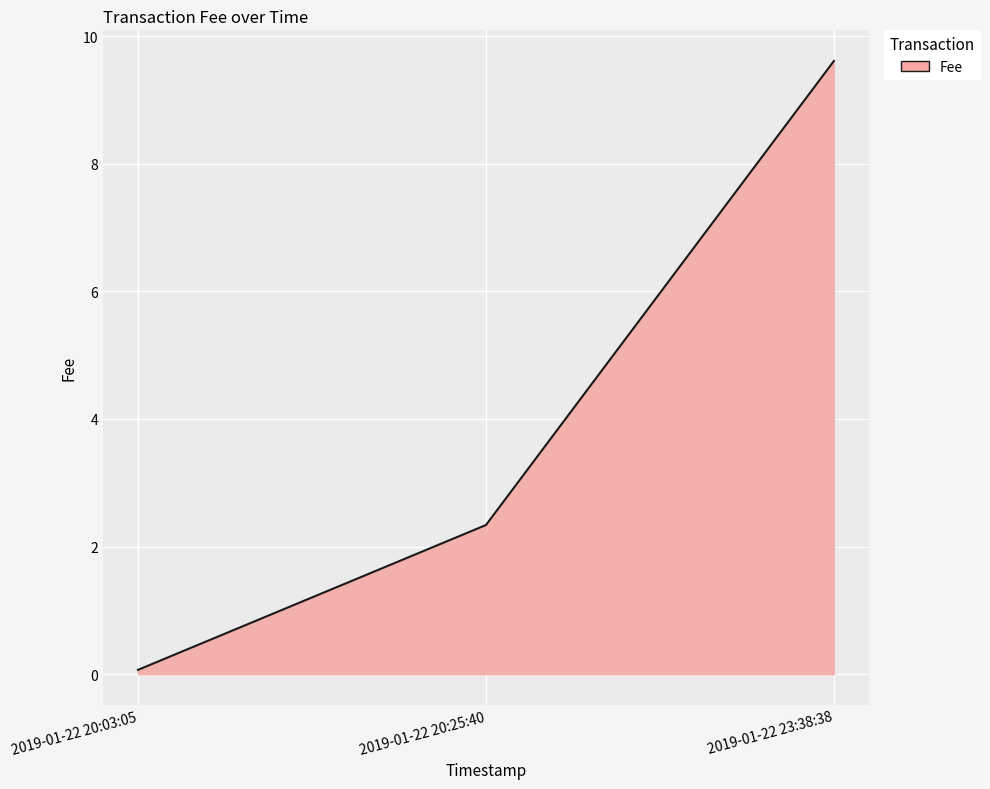

What position from the right is 2019-01-22 20:03:05?

3